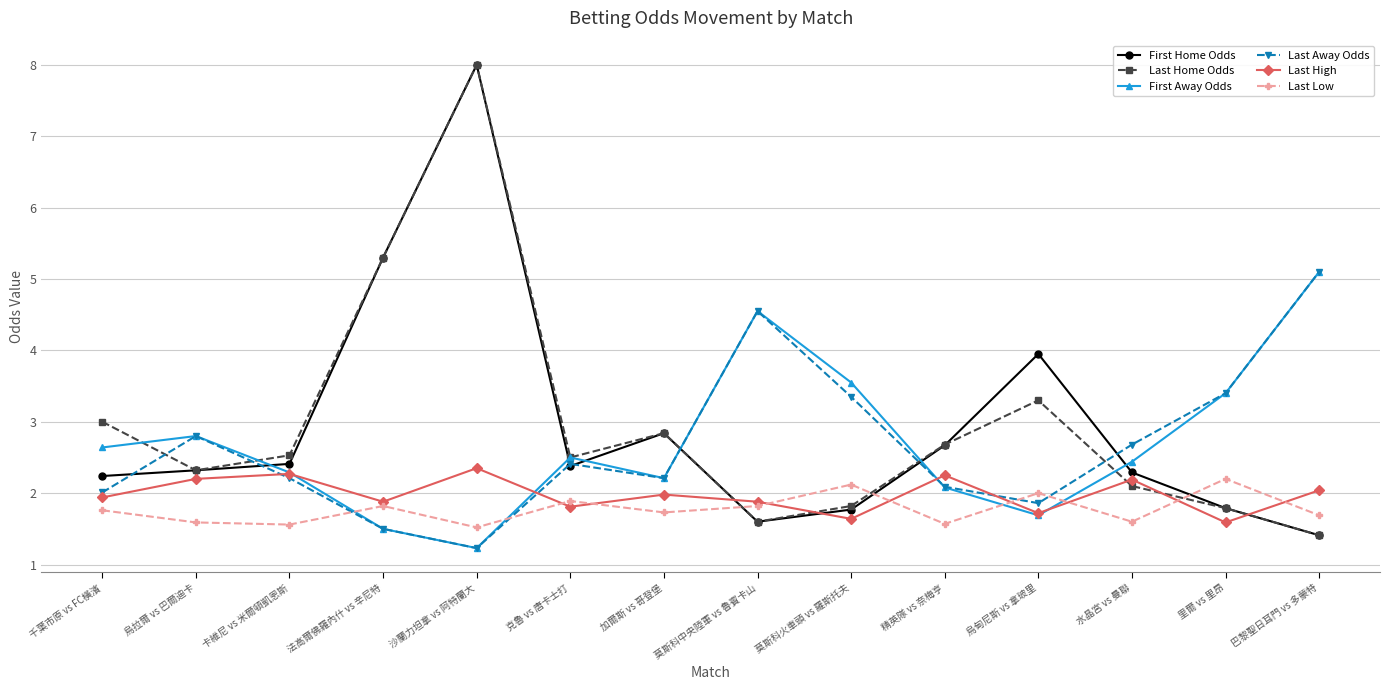

Which series ends up on top after the final intersection of Last Home Odds and Last High?

Last High